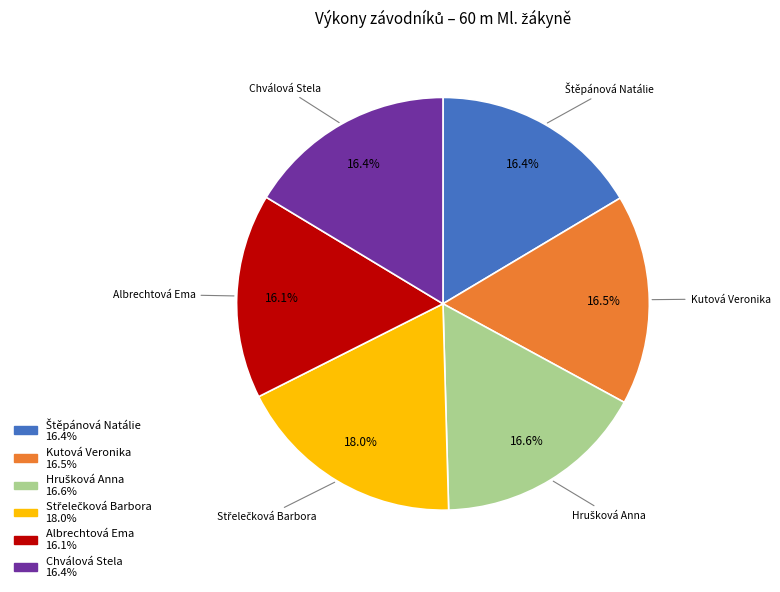

Does Chválová Stela account for over 50% of the chart?

No